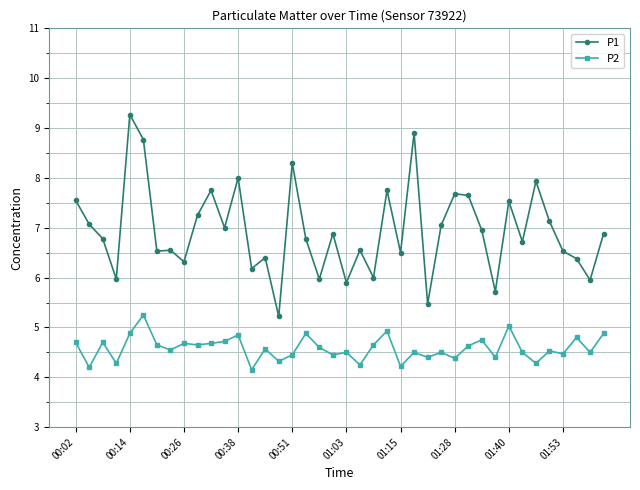

What is the value of the P1 point at the 20th from the left?

6.9